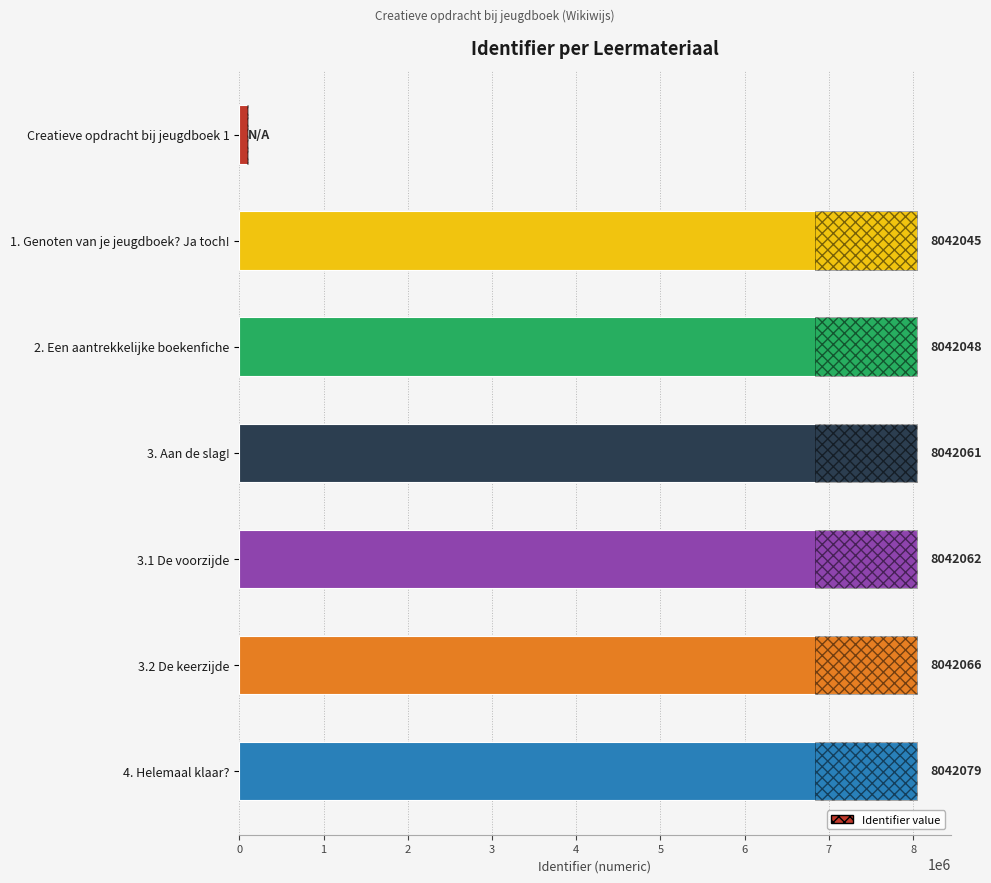

At which label is the value closest to 4071039?

1. Genoten van je jeugdboek? Ja toch!